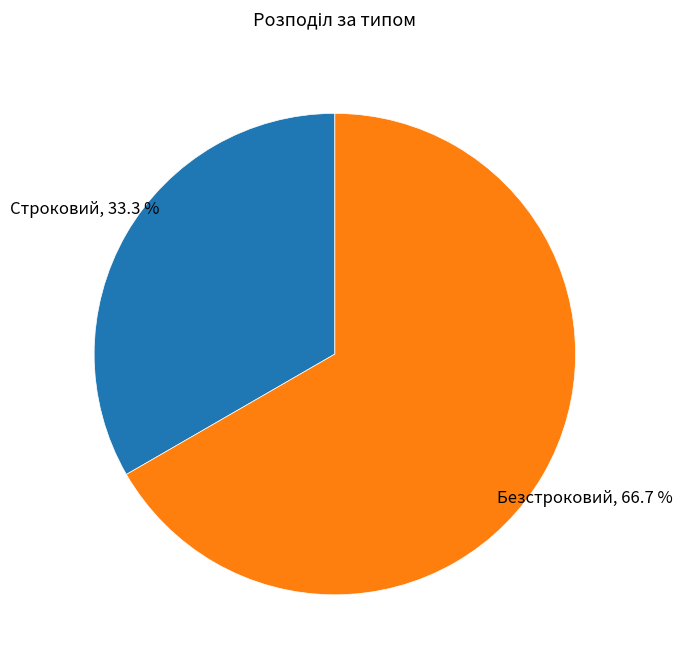

Does any single category account for the majority?

Yes